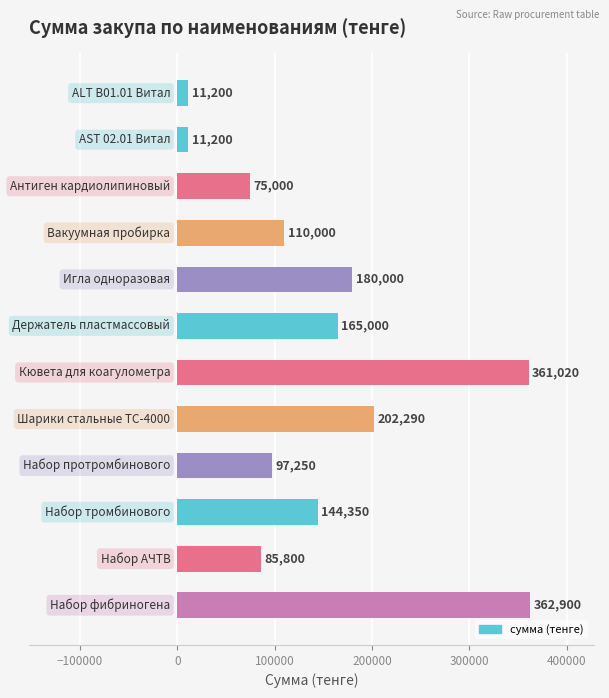

What is the value of the 6th bar from the top?

165000